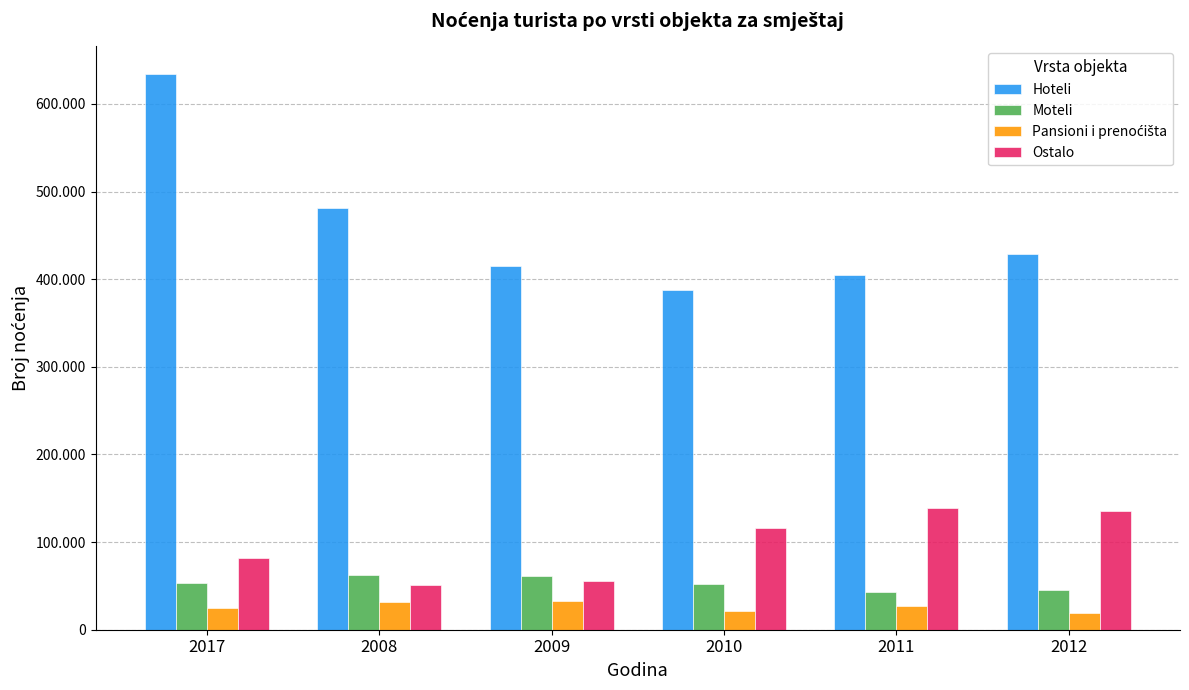

What is the greatest value displayed?

633875